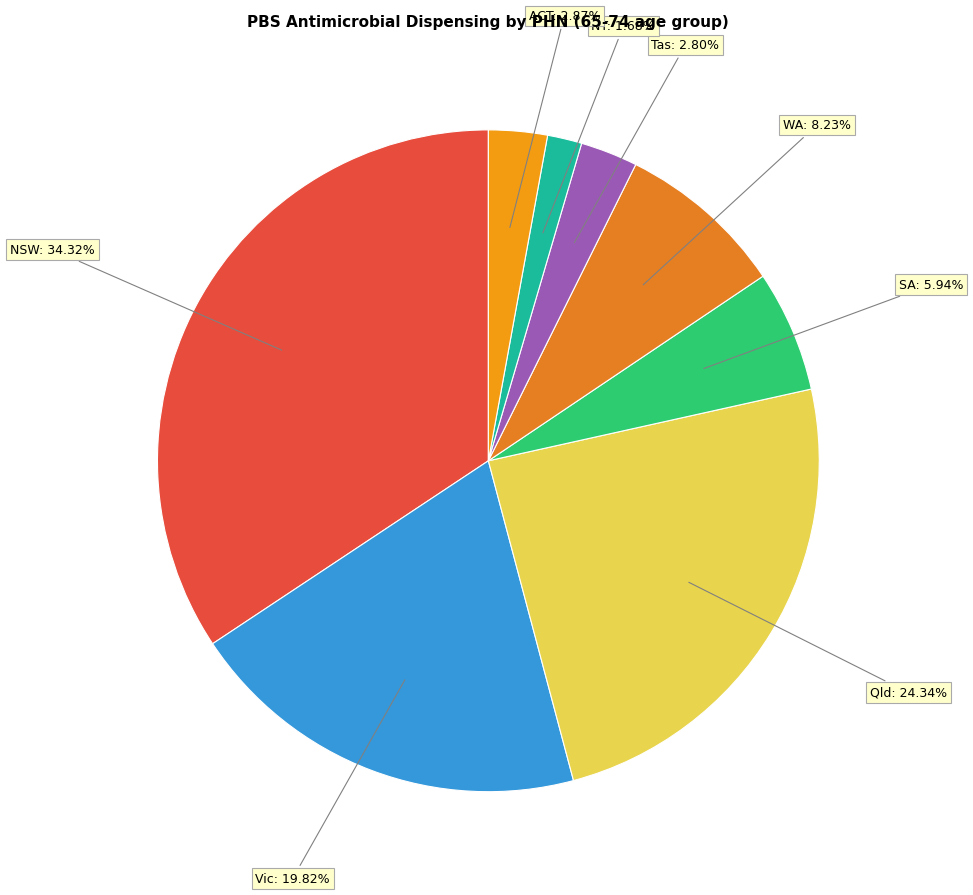

Which category has the smallest portion of the pie?

Northern Territory